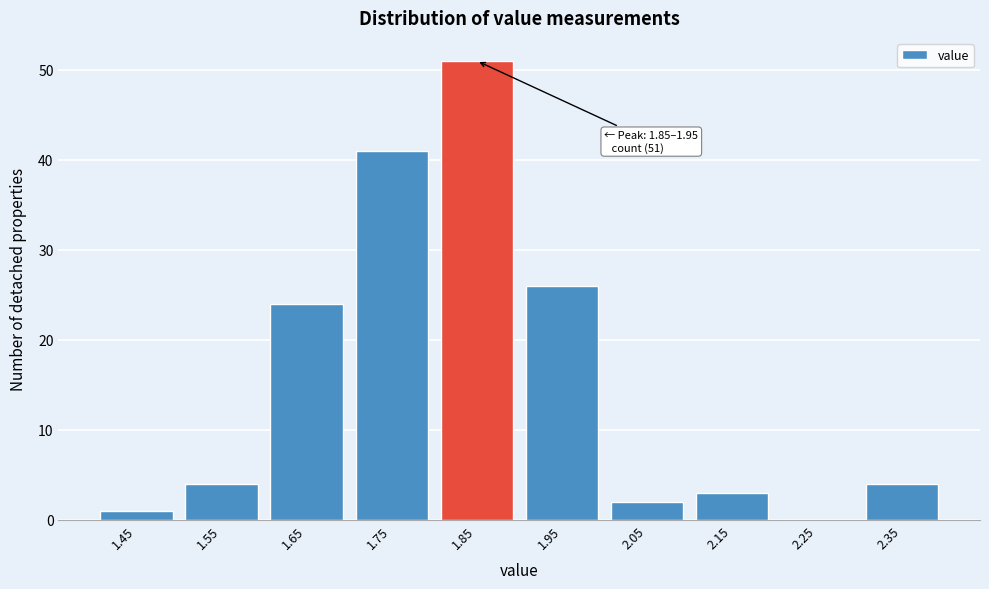

Reading left to right, extract all data points from this chart.

1.45=1	1.55=4	1.65=24	1.75=41	1.85=51	1.95=26	2.05=2	2.15=3	2.25=0	2.35=4